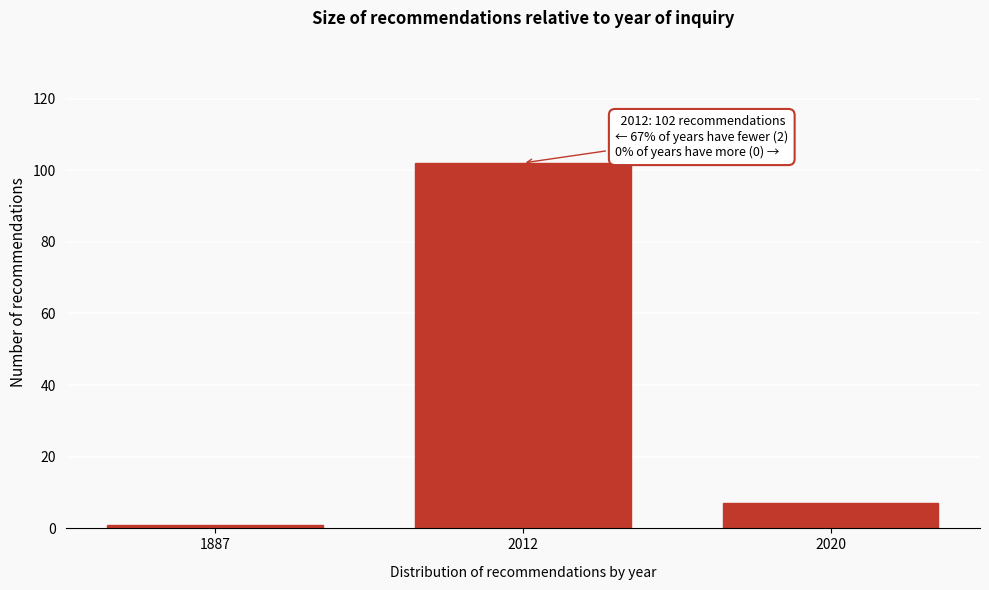

Reading right to left, list all the values displayed in this chart.

2020=7	2012=102	1887=1